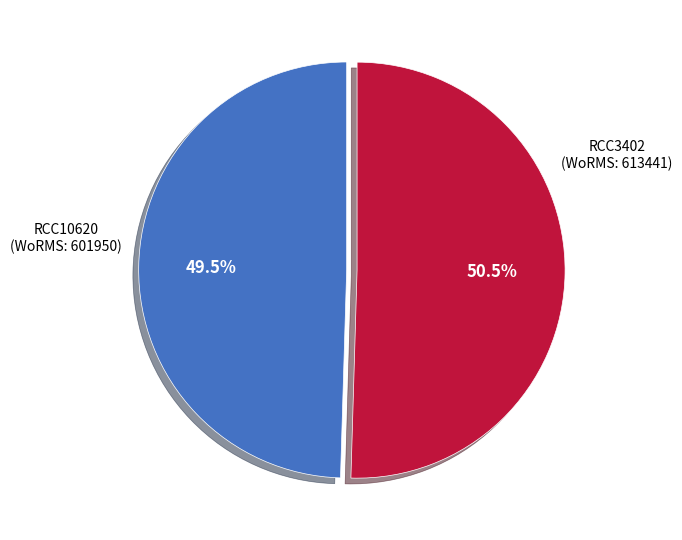

To the nearest percent, what is the average slice percentage?

50%